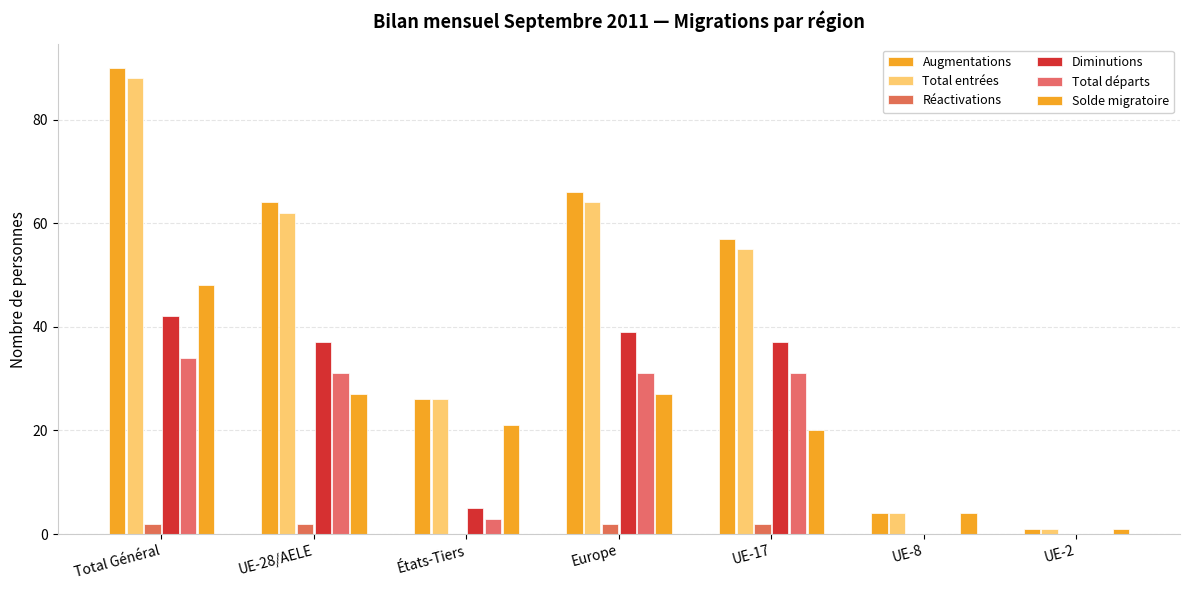

What is the lowest value of the Solde migratoire series?

1